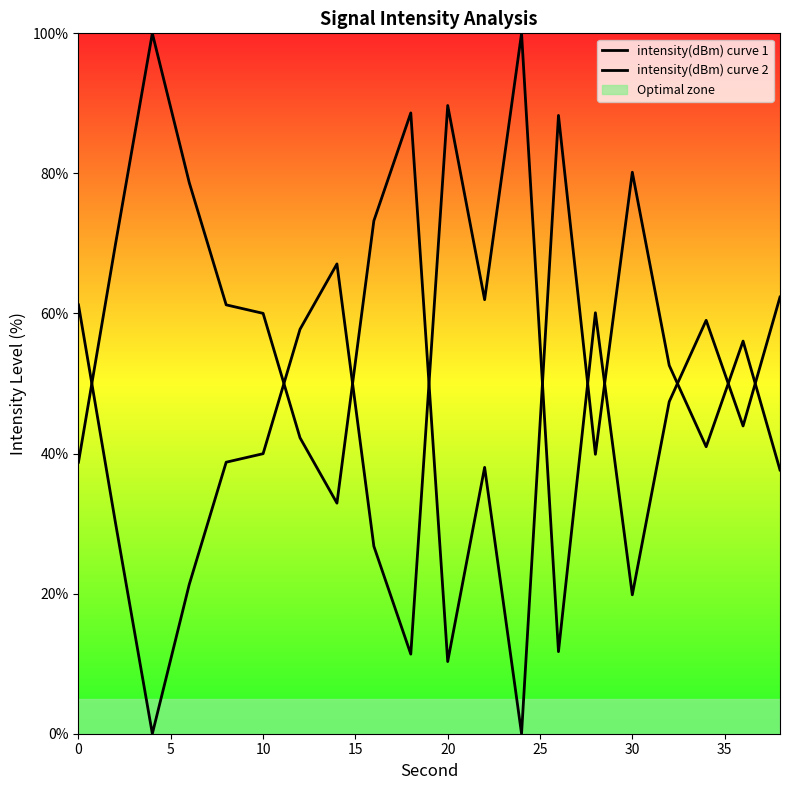

Which series has the largest total across all categories?

intensity(dBm) curve 2